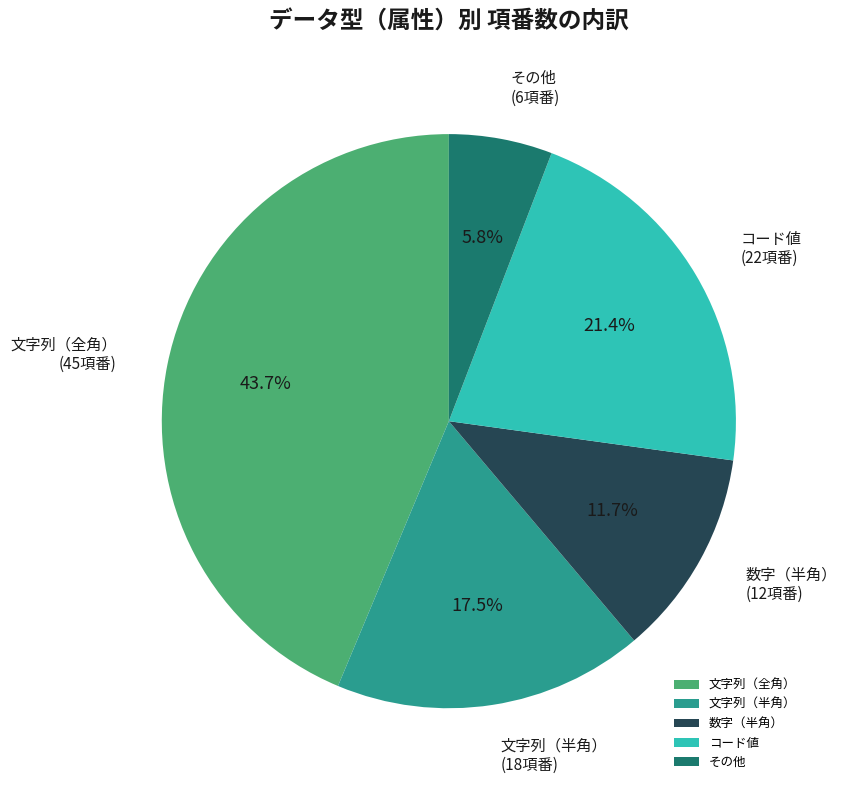

The 文字列（全角） slice represents 33% of the pie. True or false?

False